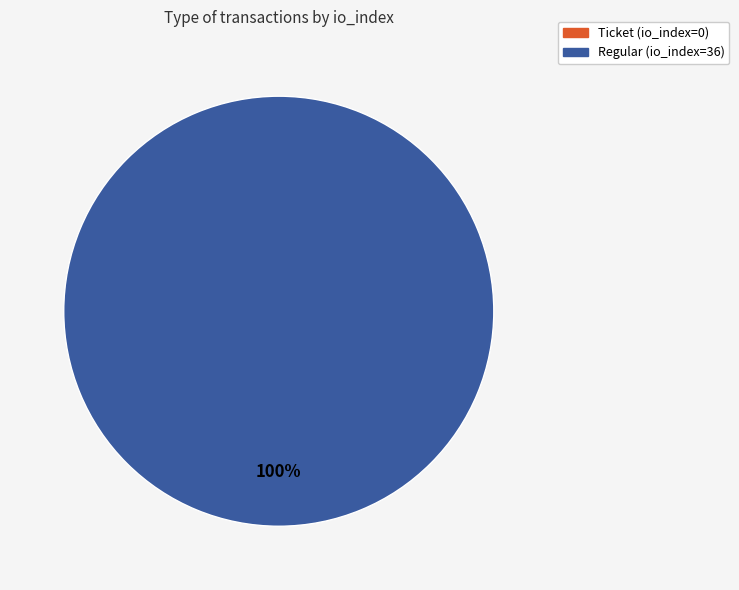

Rank the categories by value from lowest to highest.

Ticket (io_index=0), Regular (io_index=36)